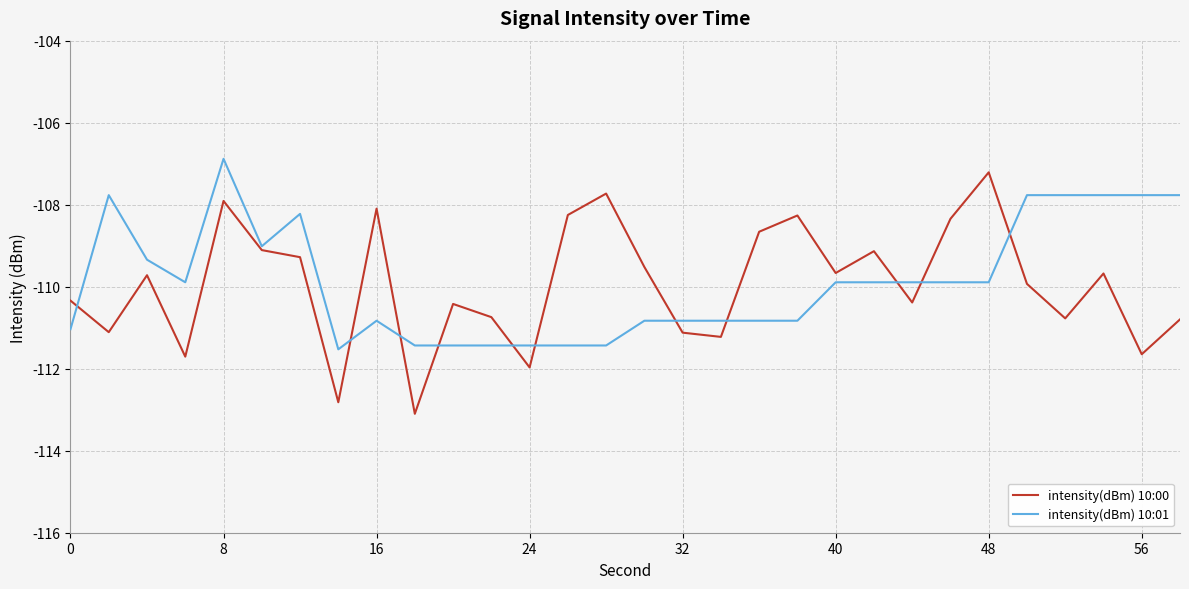

True or false: intensity(dBm) 10:00 and intensity(dBm) 10:01 intersect in this chart.

True